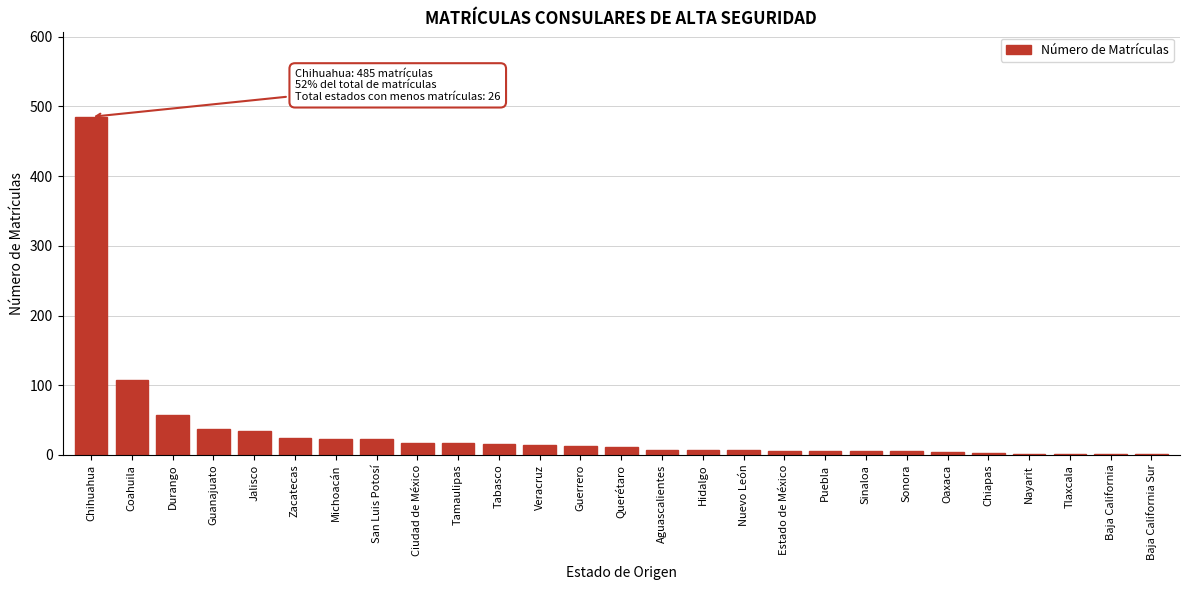

What is the sum of all values?

937